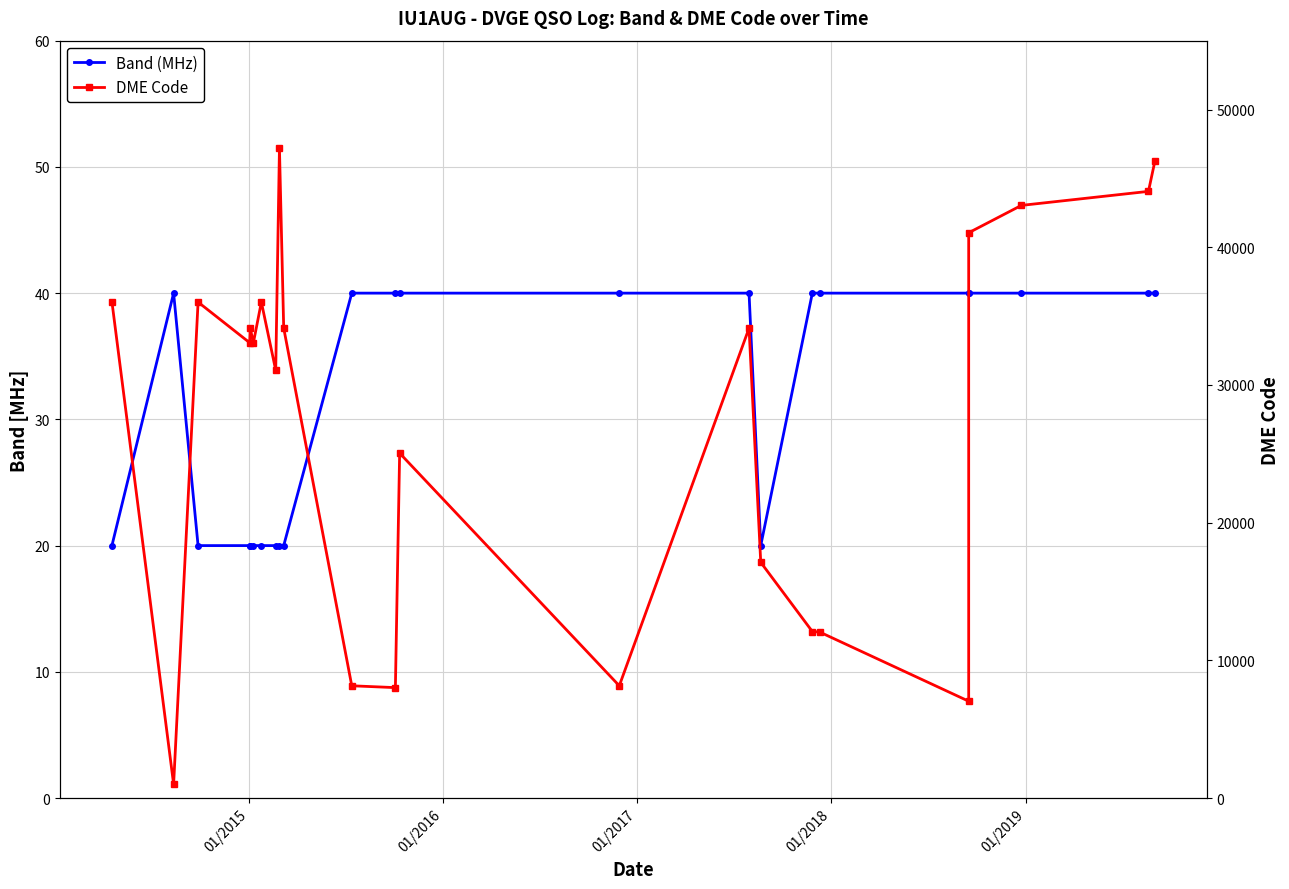

Which series has the largest range (max minus min)?

DME Code